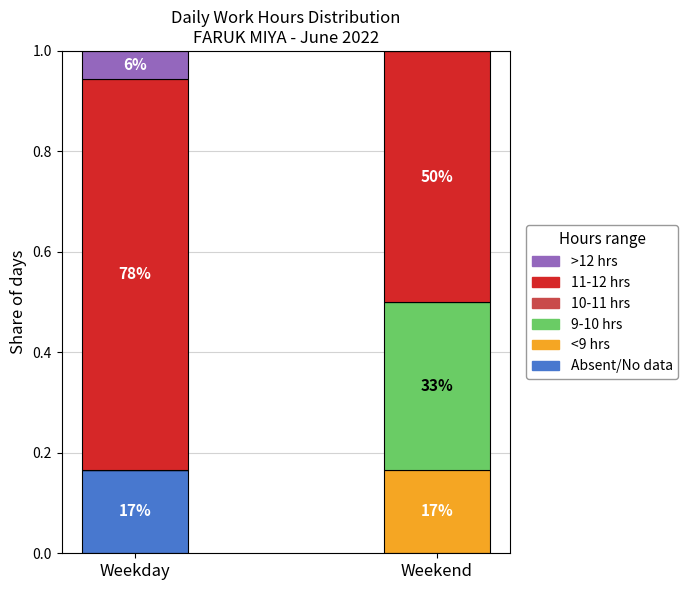

Which has a higher value, Weekend or Weekday?

Weekday